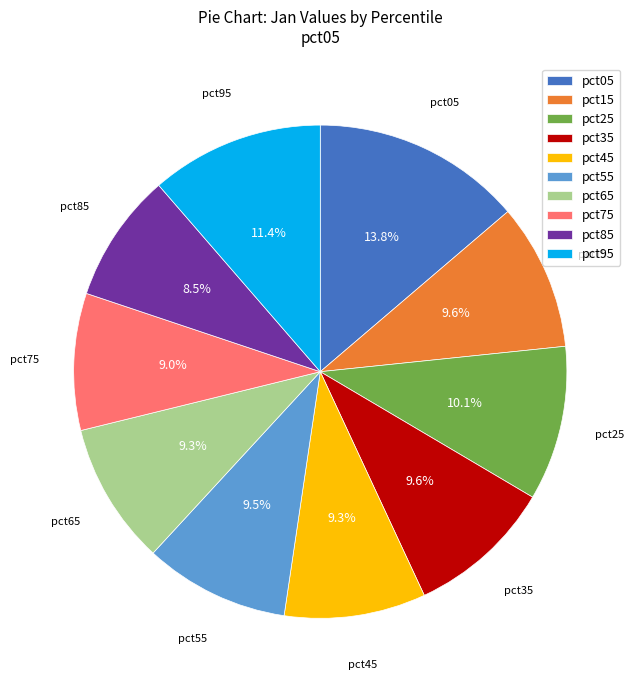

What portion of the pie excludes pct35?

90.4%